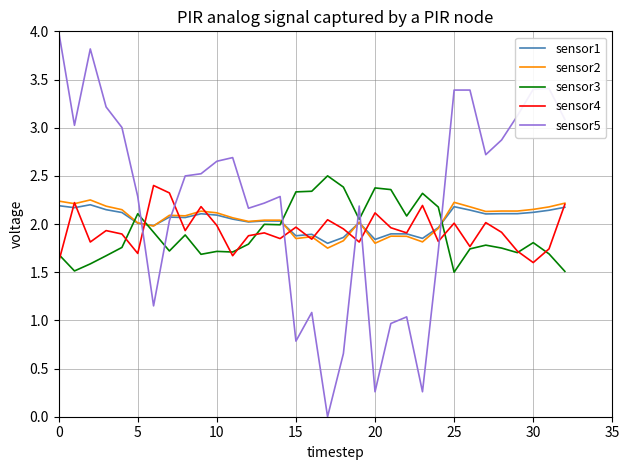

Which series has the largest total across all categories?

sensor5